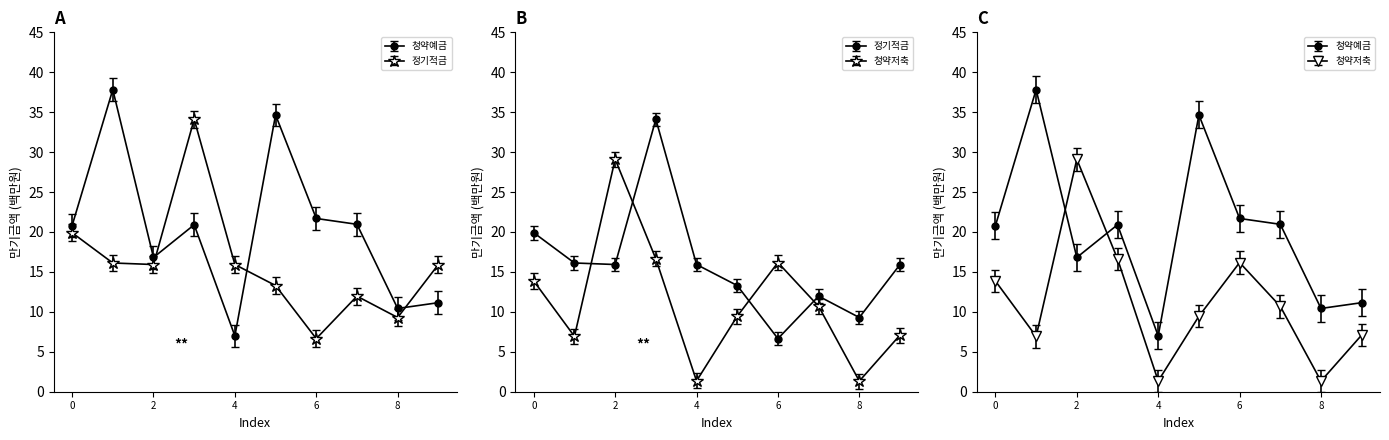

What are all the series names shown in the legend?

청약예금, 정기적금, 청약저축